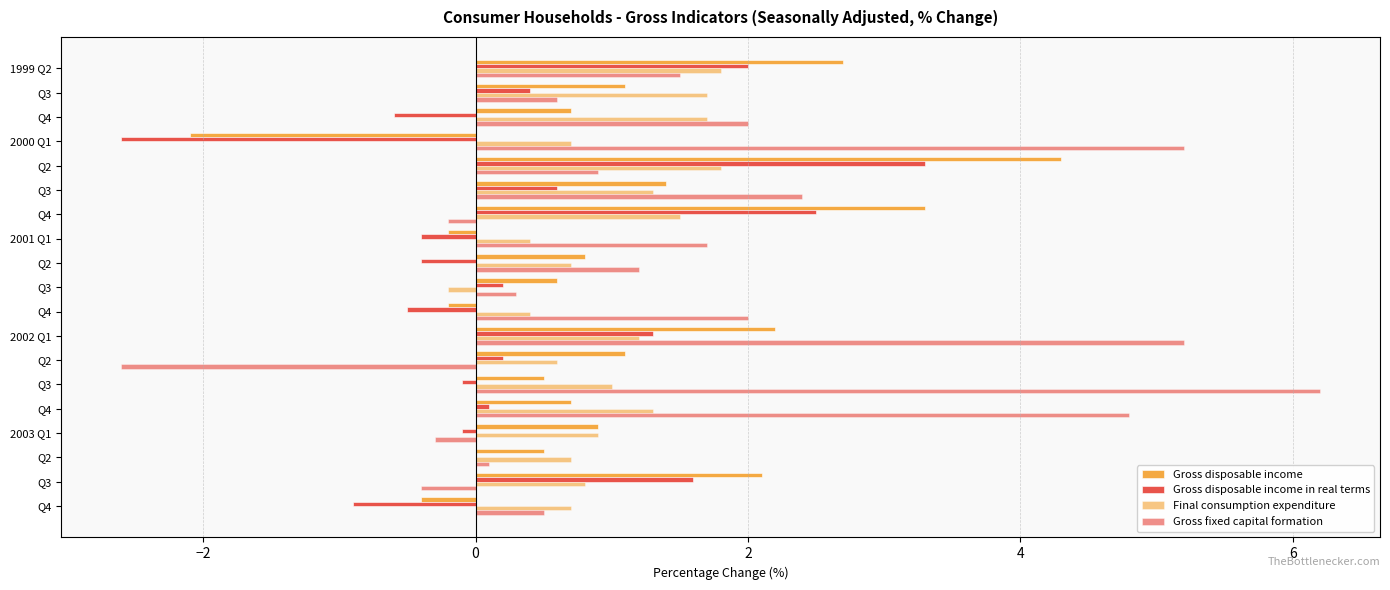

What is the lowest value of the Gross fixed capital formation series?

-2.6